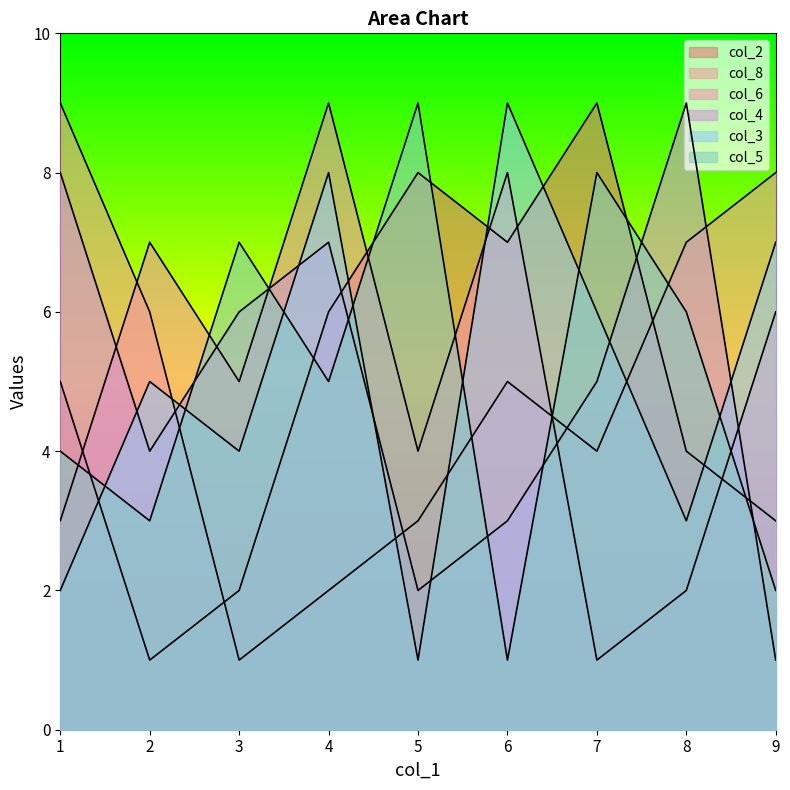

How many col_8 values are between 3 and 7?

5